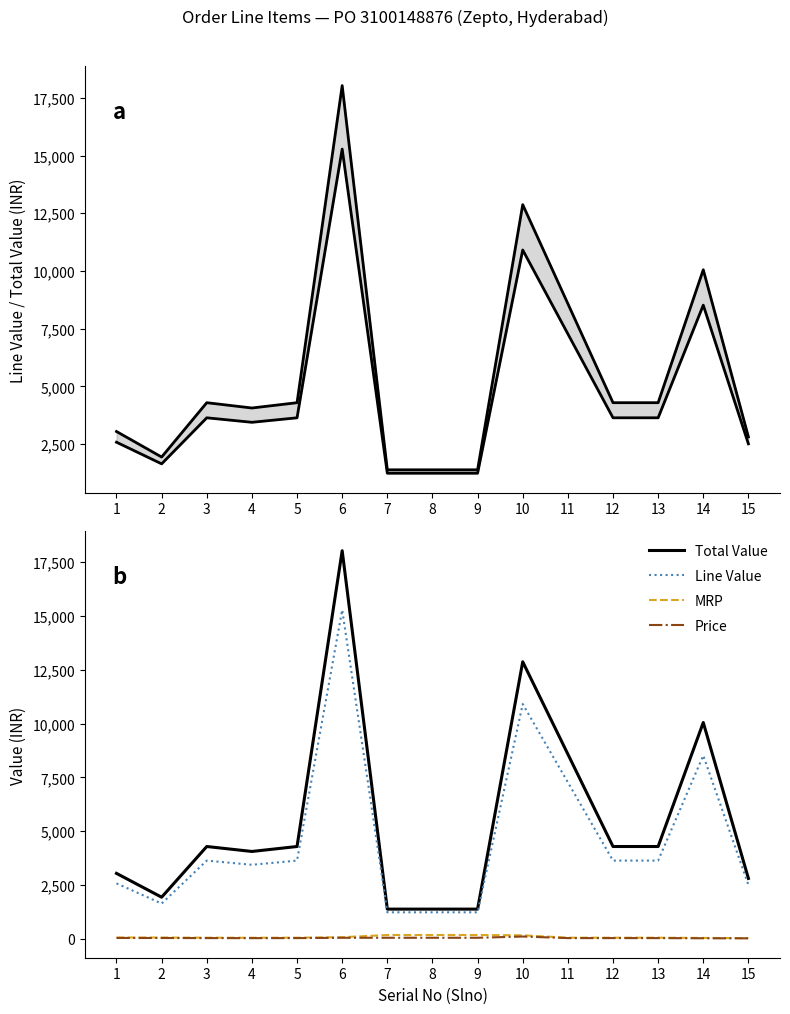

What is the difference between the maximum and second lowest values in the Price series?

80.7